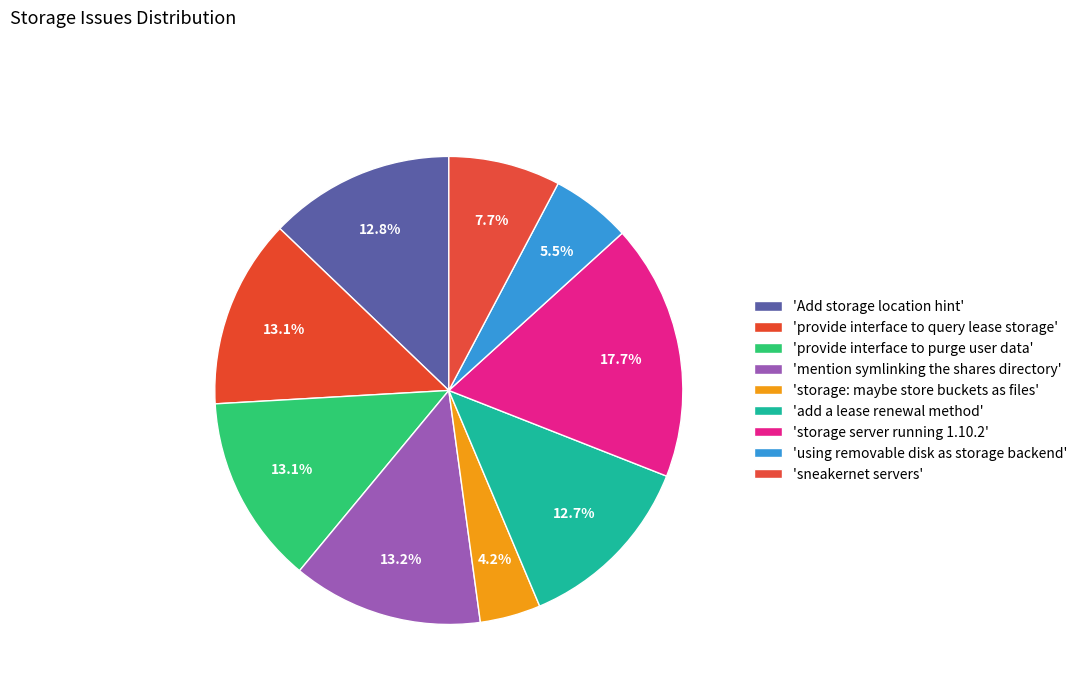

To the nearest percent, what is the average slice percentage?

11%